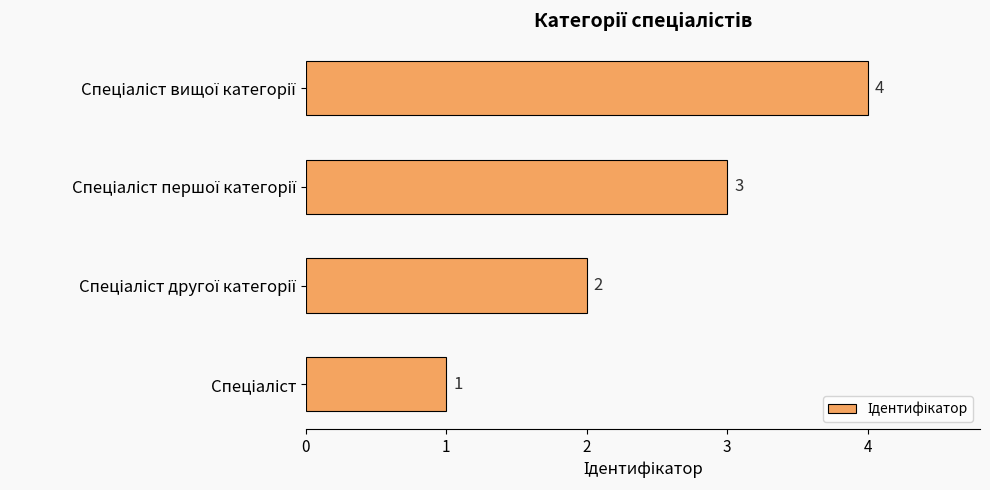

How many bars are there in total?

4